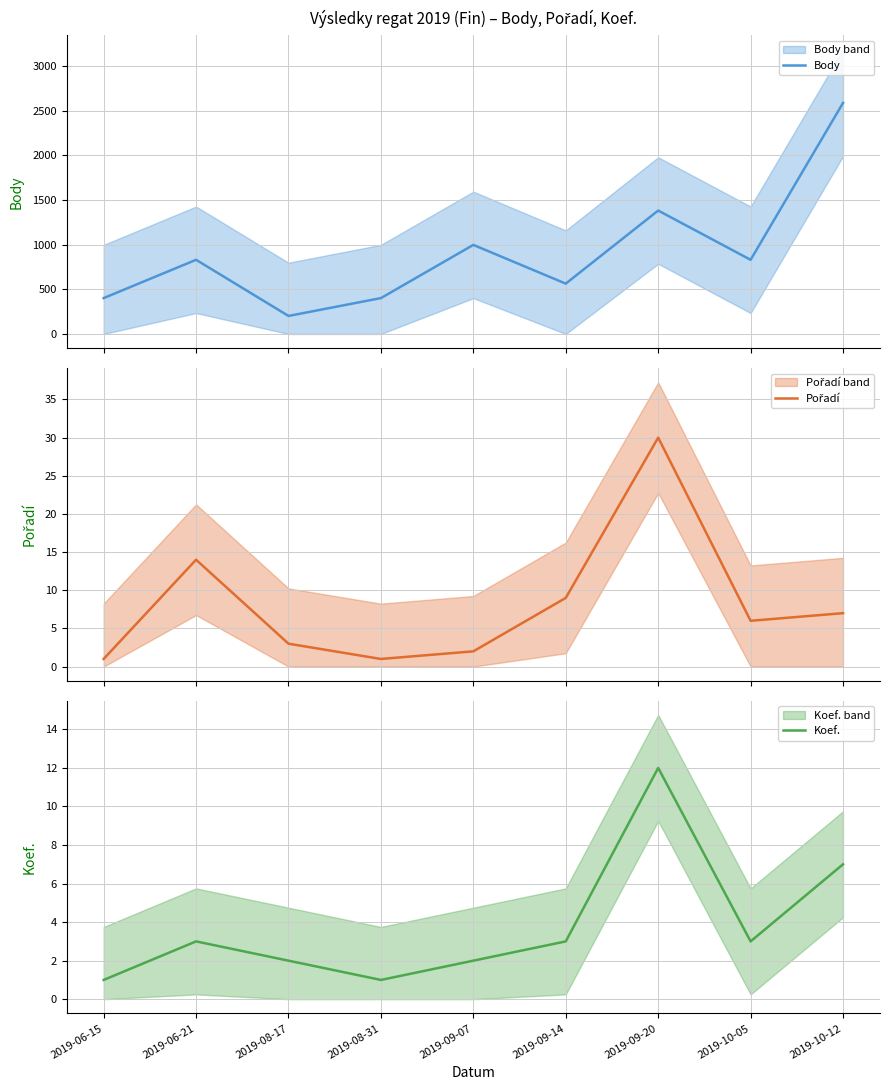

What position from the right is 2019-08-17?

7